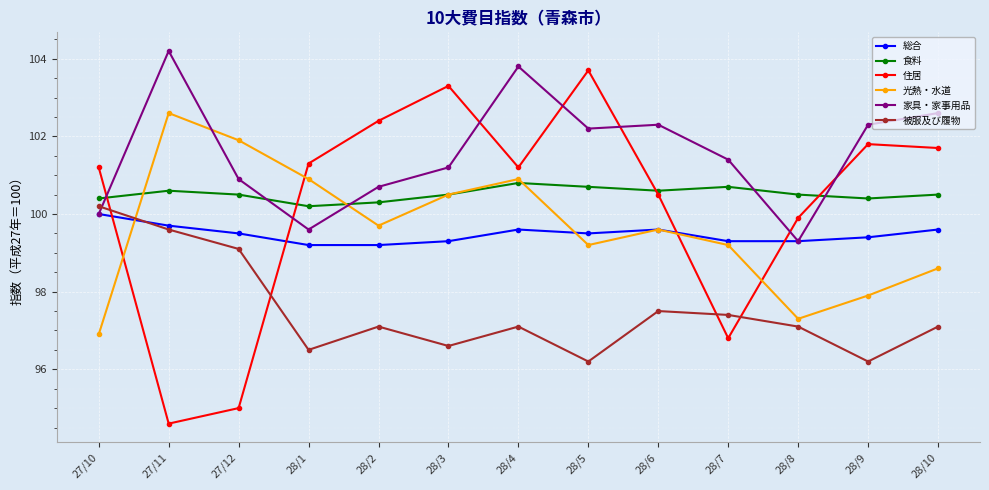

Between 28/6 and 28/8, which series saw the biggest shift?

家具・家事用品